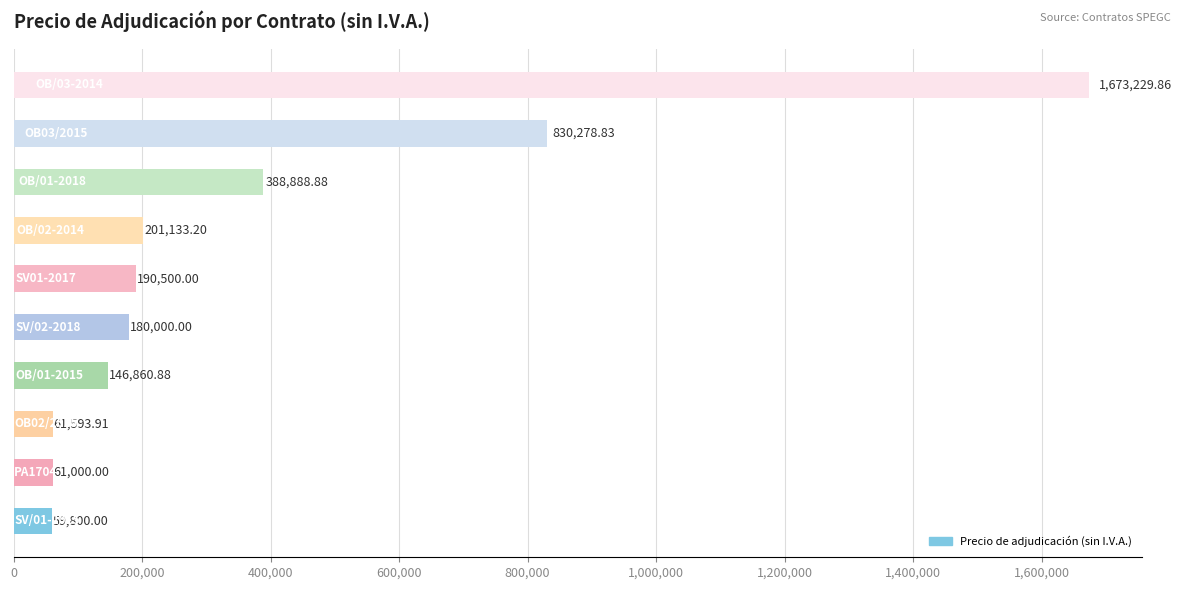

What is the difference between the maximum and minimum values?

1613429.9